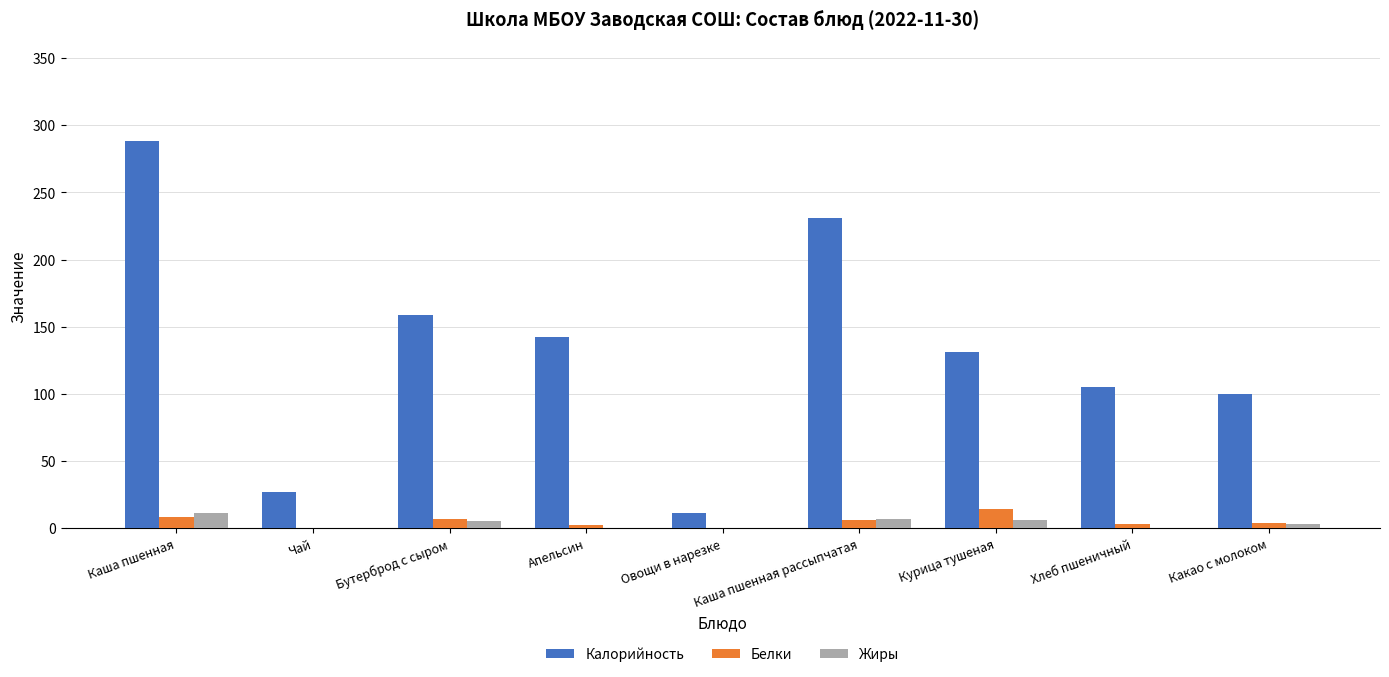

True or false: Калорийность has a value of 382.5 at Каша пшенная рассыпчатая.

False